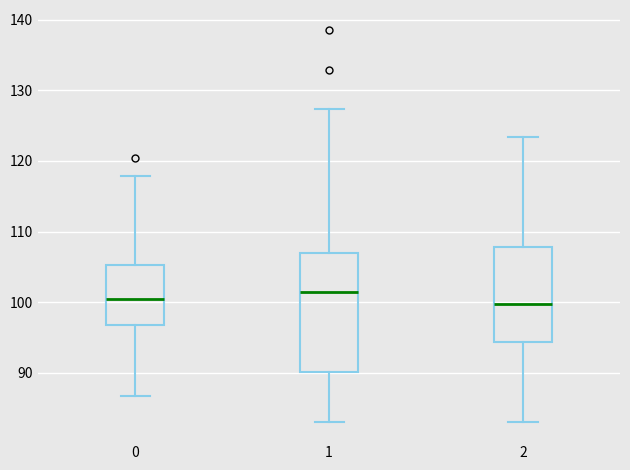

Reading left to right, read every box against the y-axis: the position of its median line, the range the box covers, and the ends of its whiskers. The values are not printed on the chart, so give them approximately, as read against the axis.

0: median 101, box 97 to 105, whiskers 87 to 118
1: median 101, box 90 to 107, whiskers 83 to 127
2: median 100, box 94 to 108, whiskers 83 to 123